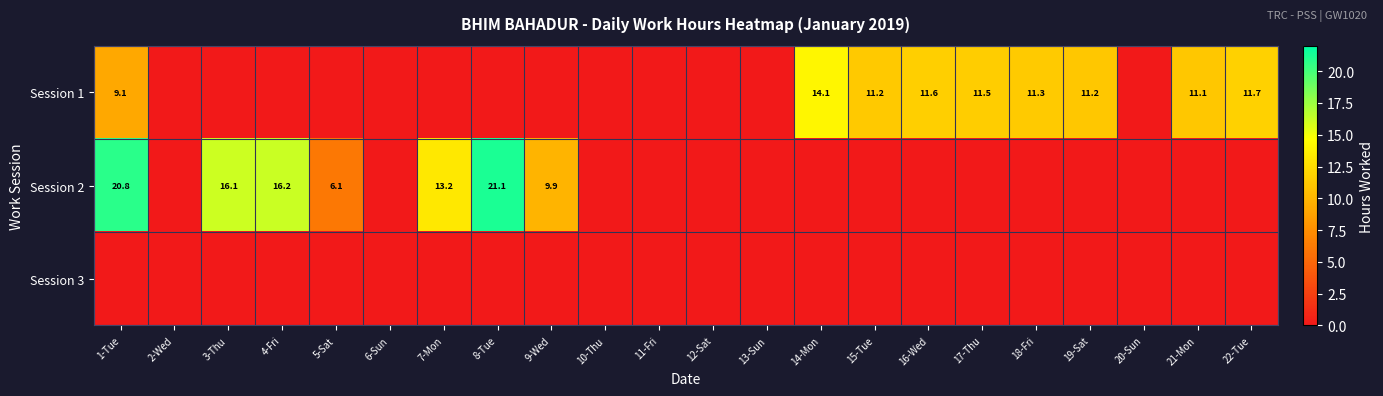

Is it true that Session 2 equals 6.9 at 7-Mon?

False